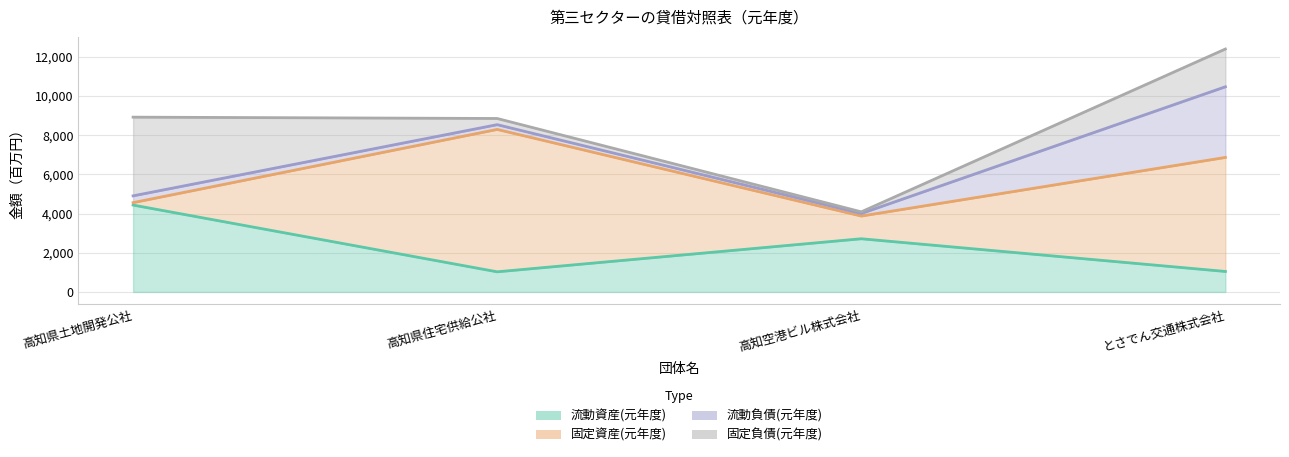

Which series has the widest spread of values?

固定資産(元年度)